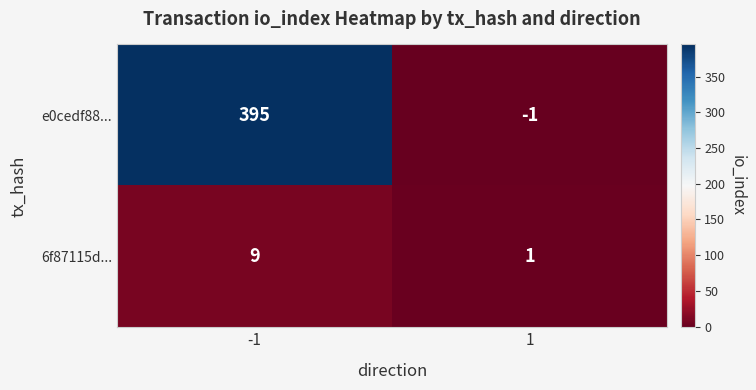

List the series in order of their peak value, highest first.

e0cedf88..., 6f87115d...